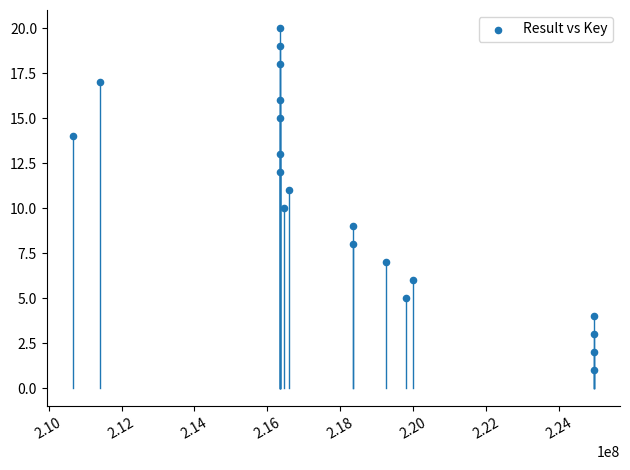

What is the range of Y values (max minus min)?

19